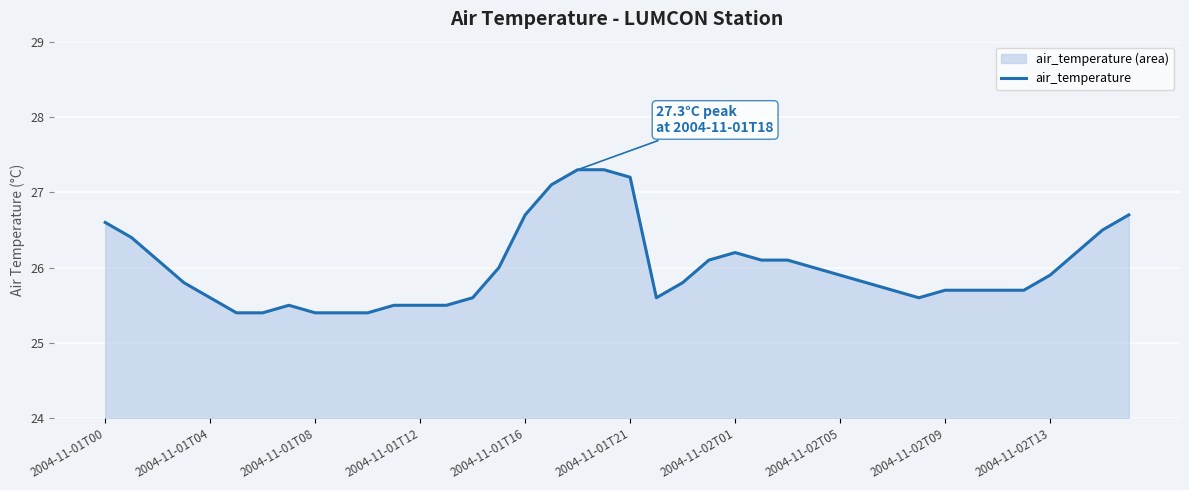

How many lines are shown in the chart?

1